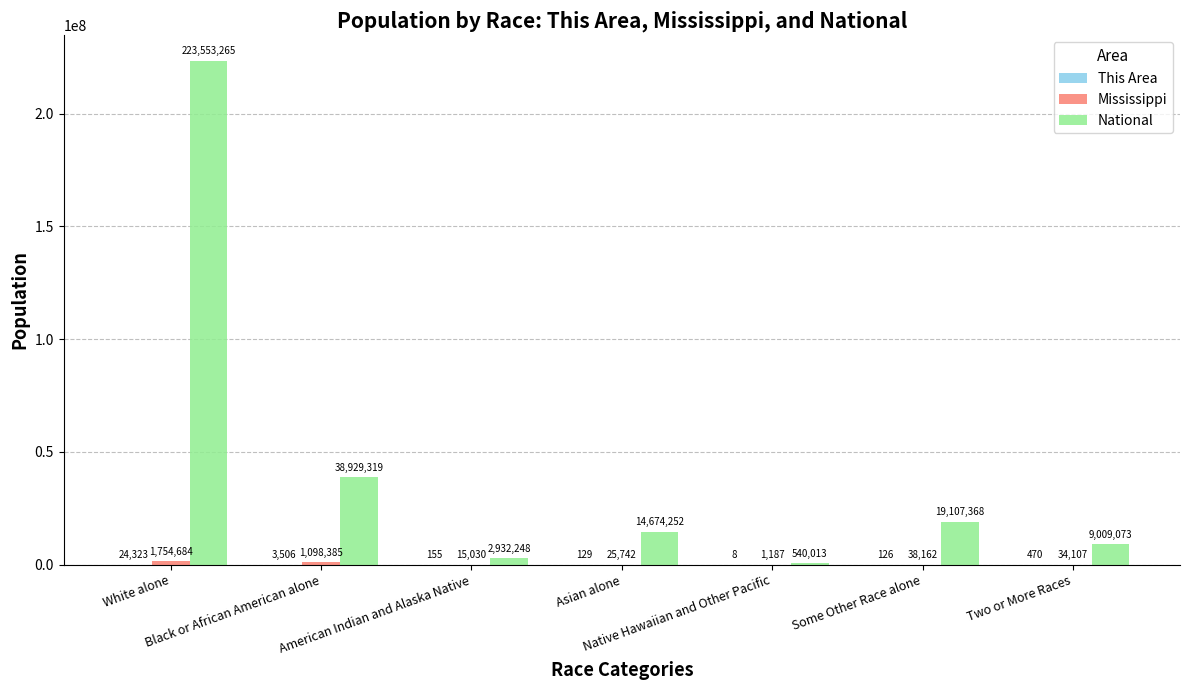

Which series has the largest total across all categories?

National